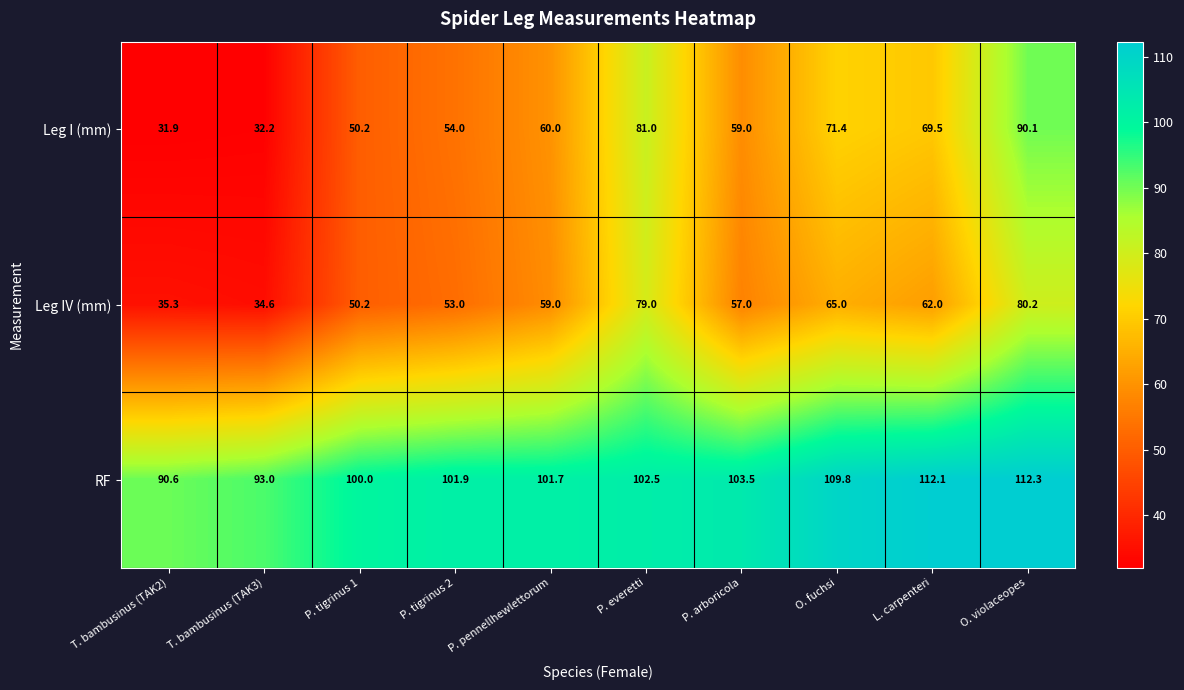

What is the difference between the highest and lowest values at P. everetti?

23.5